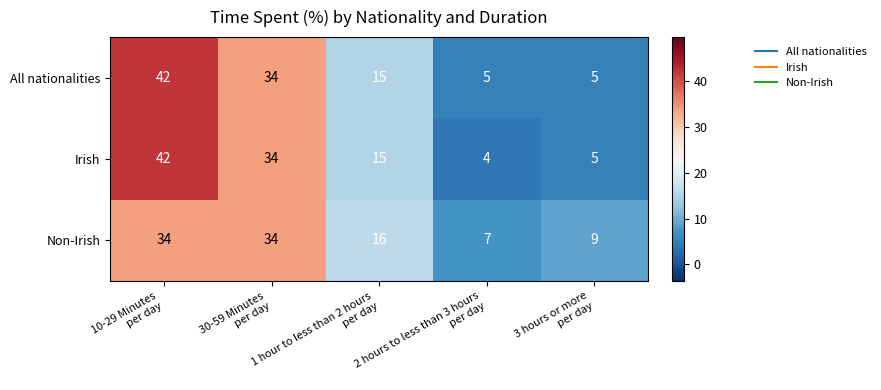

Which series has the widest spread of values?

Irish